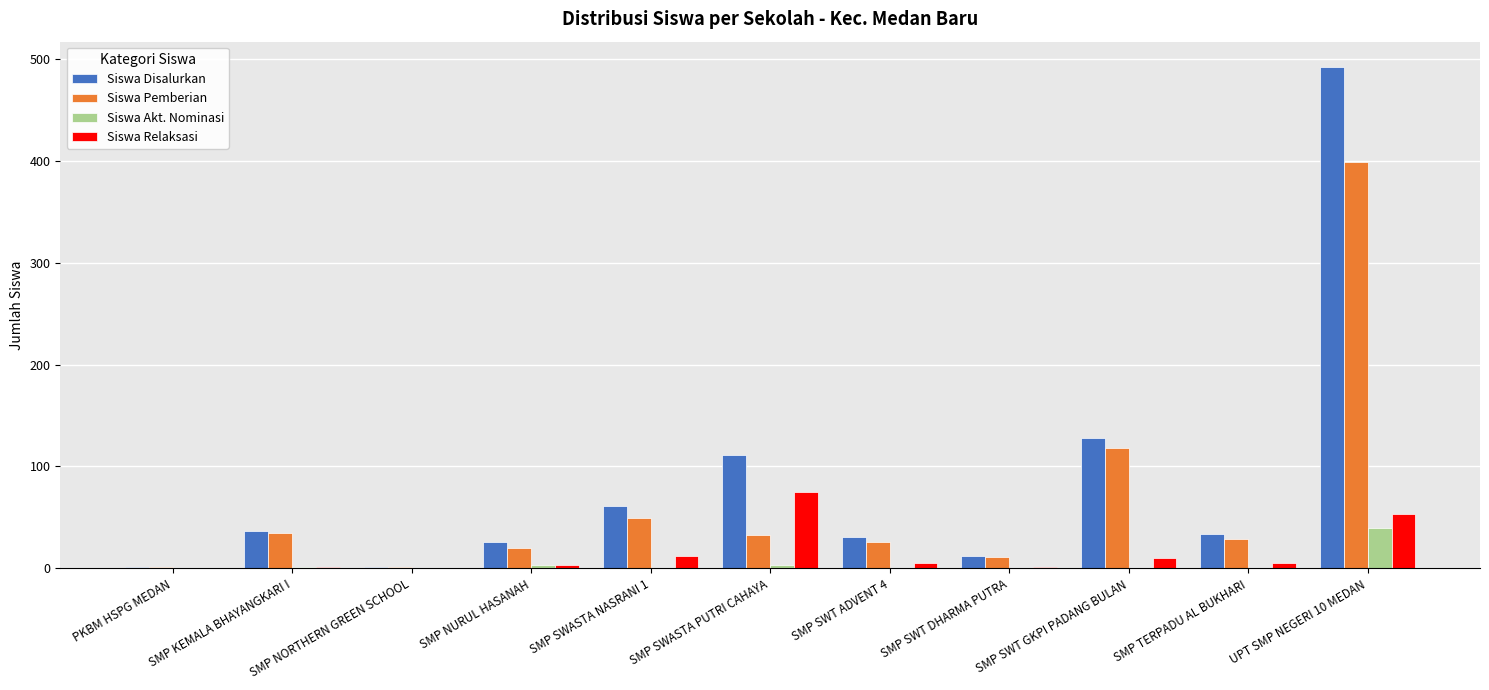

At which category is the sum across all series the highest?

UPT SMP NEGERI 10 MEDAN